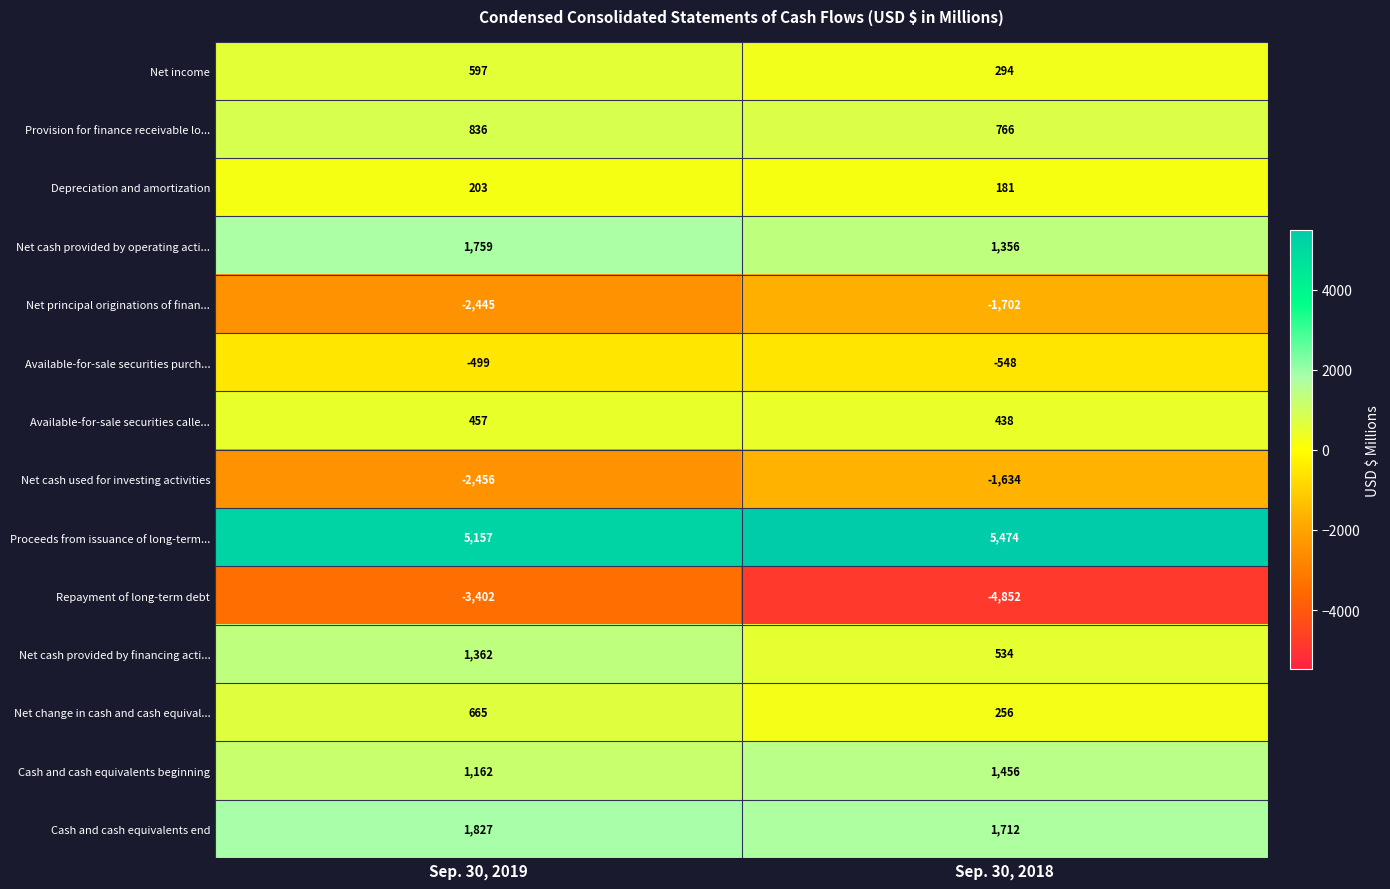

What is the difference between the Provision for finance receivable lo... values at Sep. 30, 2018 and Sep. 30, 2019?

70